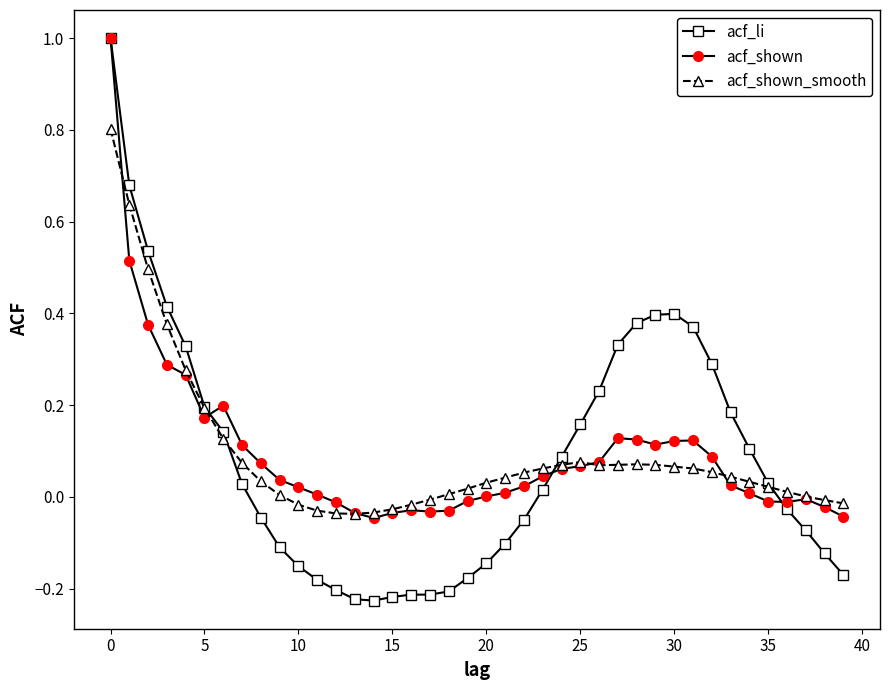

What is the maximum value for acf_shown?

1.0